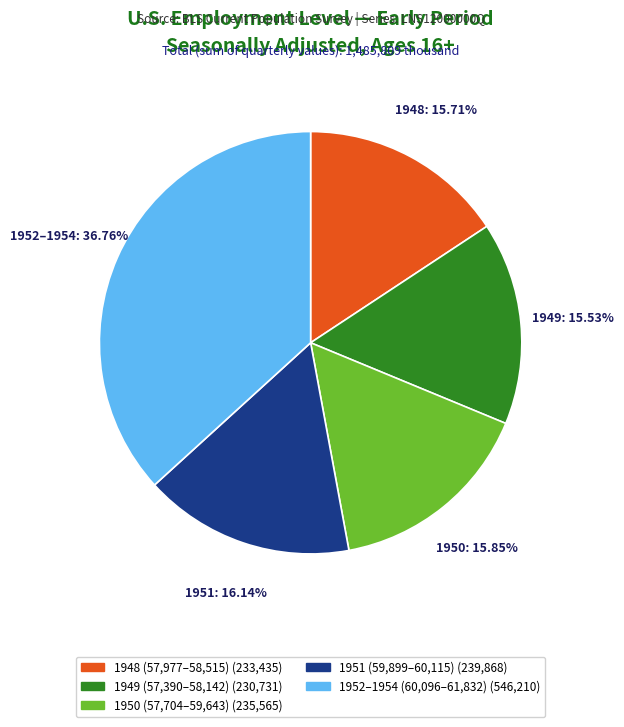

Is there a majority slice in this chart?

No